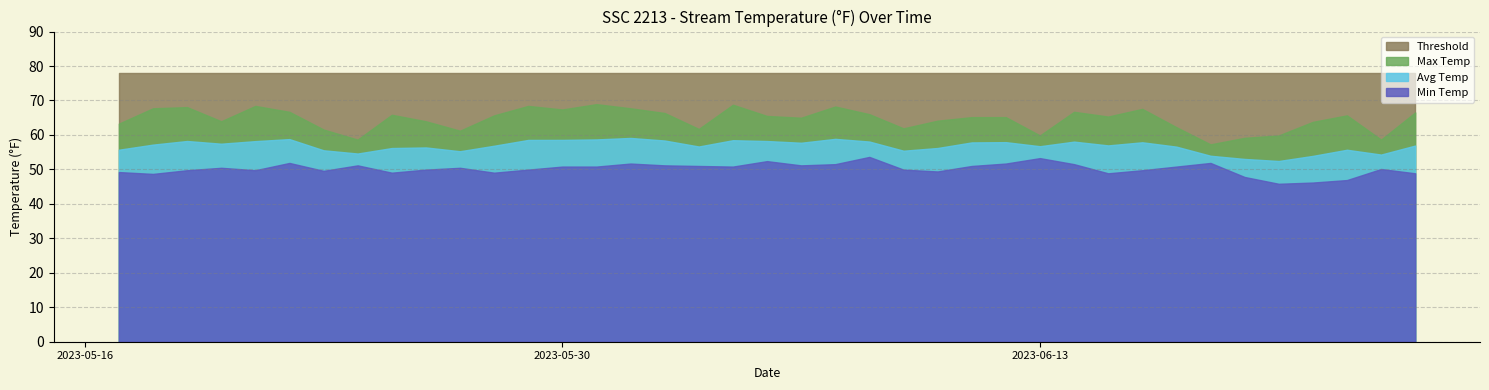

Which series has the largest total across all categories?

Threshold